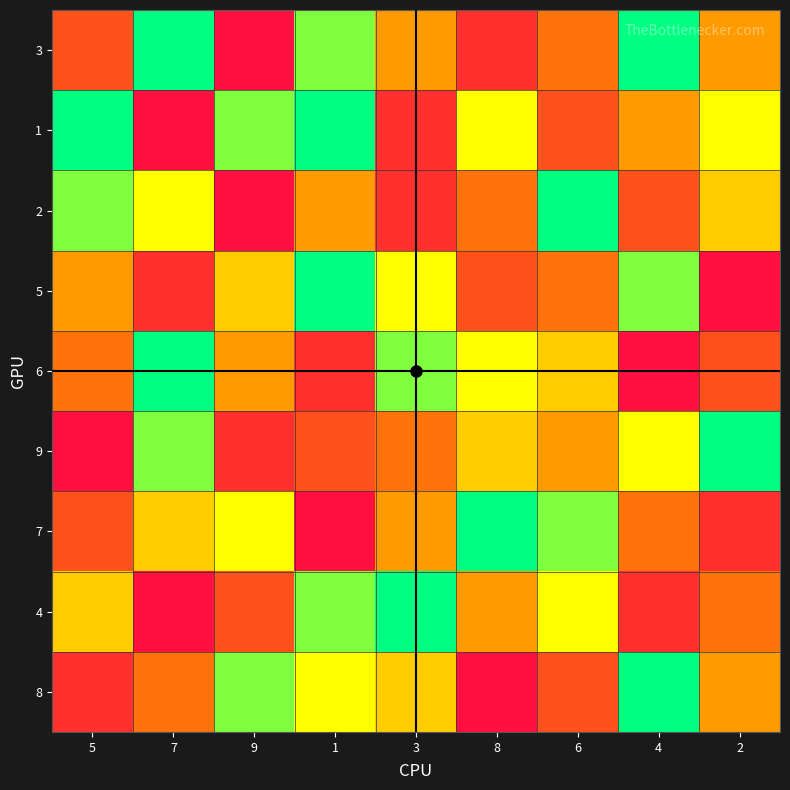

Reading left to right, list all the values displayed in this chart.

3: 5=7	7=1	9=9	1=2	3=5	8=8	6=6	4=1	2=5
1: 5=1	7=9	9=2	1=1	3=8	8=3	6=7	4=5	2=3
2: 5=2	7=3	9=9	1=5	3=8	8=6	6=1	4=7	2=4
5: 5=5	7=8	9=4	1=1	3=3	8=7	6=6	4=2	2=9
6: 5=6	7=1	9=5	1=8	3=2	8=3	6=4	4=9	2=7
9: 5=9	7=2	9=8	1=7	3=6	8=4	6=5	4=3	2=1
7: 5=7	7=4	9=3	1=9	3=5	8=1	6=2	4=6	2=8
4: 5=4	7=9	9=7	1=2	3=1	8=5	6=3	4=8	2=6
8: 5=8	7=6	9=2	1=3	3=4	8=9	6=7	4=1	2=5